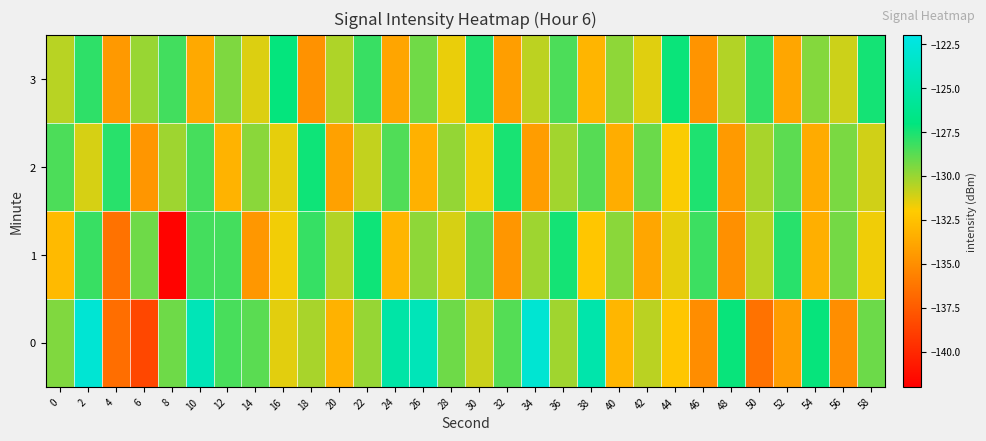

Reading left to right, extract all data points from this chart.

0: 0=-129.5	2=-122.9	4=-136.6	6=-138.5	8=-129.2	10=-124.2	12=-128.4	14=-128.8	16=-131.4	18=-130.3	20=-133.3	22=-130.0	24=-125.1	26=-124.2	28=-129.2	30=-131.0	32=-128.6	34=-123.0	36=-130.1	38=-124.9	40=-133.1	42=-130.6	44=-132.3	46=-135.0	48=-127.2	50=-136.4	52=-134.3	54=-127.1	56=-135.0	58=-129.1
1: 0=-132.8	2=-128.1	4=-136.4	6=-129.2	8=-141.8	10=-128.3	12=-128.4	14=-134.6	16=-131.8	18=-128.1	20=-130.5	22=-127.3	24=-133.1	26=-129.8	28=-131.2	30=-128.9	32=-134.6	34=-130.1	36=-127.4	38=-132.3	40=-129.7	42=-133.8	44=-131.5	46=-128.2	48=-134.9	50=-130.6	52=-127.8	54=-133.4	56=-129.3	58=-131.7
2: 0=-128.5	2=-131.2	4=-127.8	6=-134.6	8=-130.1	10=-128.4	12=-133.2	14=-129.7	16=-131.5	18=-127.3	20=-134.1	22=-130.8	24=-128.6	26=-133.3	28=-129.9	30=-131.7	32=-127.5	34=-134.3	36=-130.2	38=-128.7	40=-133.5	42=-129.1	44=-131.9	46=-127.6	48=-134.4	50=-130.3	52=-128.8	54=-133.6	56=-129.4	58=-131.1
3: 0=-130.6	2=-127.9	4=-134.5	6=-130.0	8=-128.3	10=-133.7	12=-129.5	14=-131.3	16=-127.1	18=-134.8	20=-130.4	22=-128.1	24=-133.9	26=-129.2	28=-131.6	30=-127.7	32=-134.2	34=-130.7	36=-128.5	38=-133.1	40=-129.8	42=-131.4	44=-127.2	46=-134.7	48=-130.5	50=-128.0	52=-133.8	54=-129.6	56=-131.0	58=-127.4